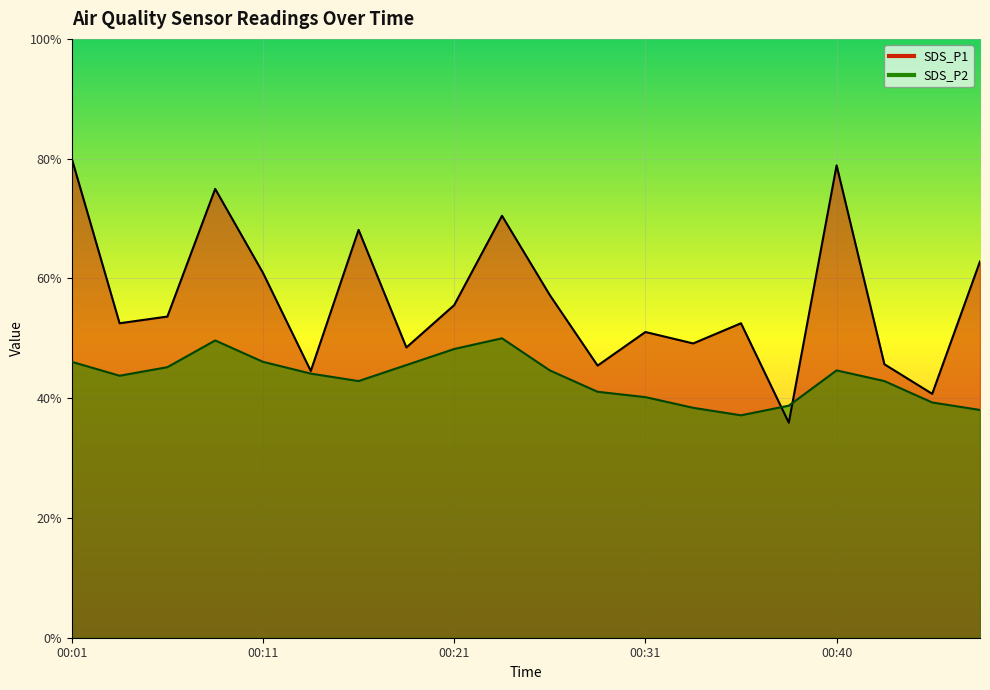

How many lines are shown in the chart?

2